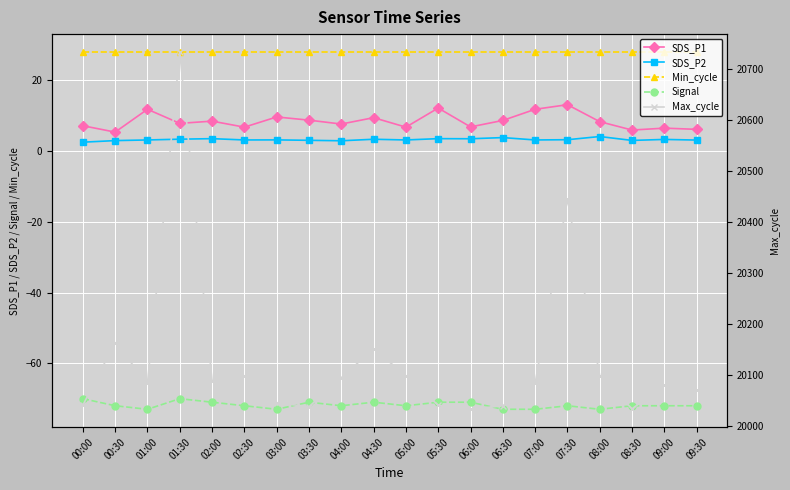

What is the label of the 20th point from the left?

09:30